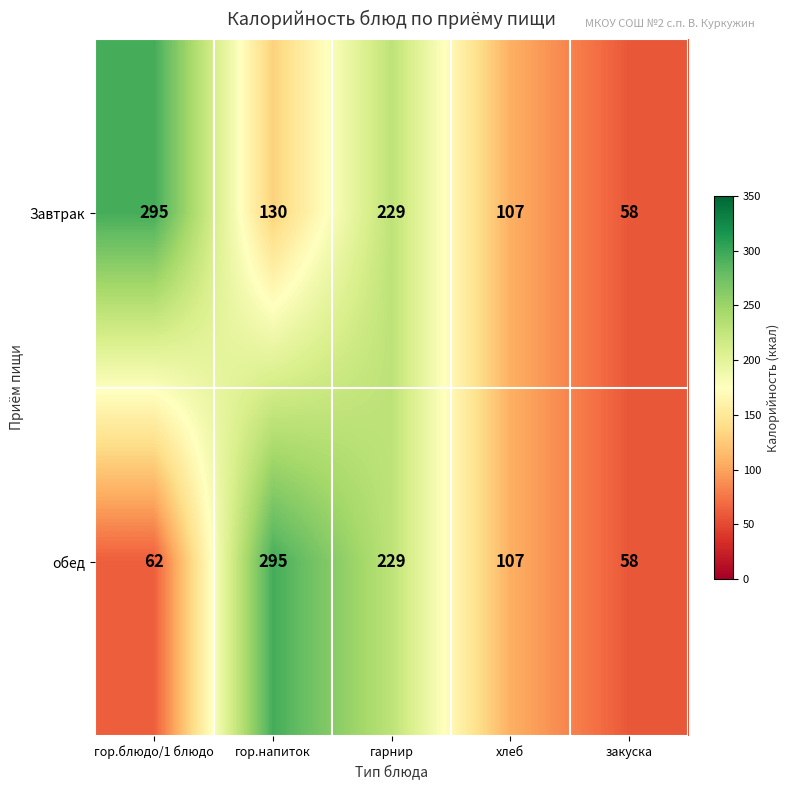

The value of Завтрак at хлеб is 107. True or false?

True